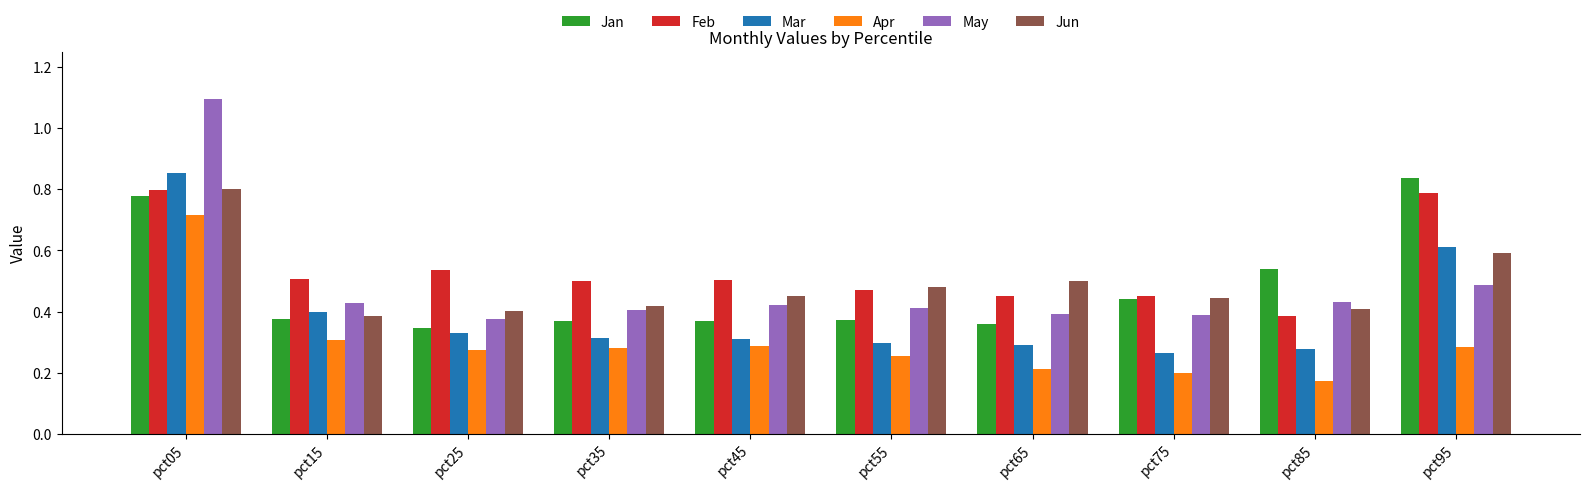

What is the sum of all Jan values?

4.8